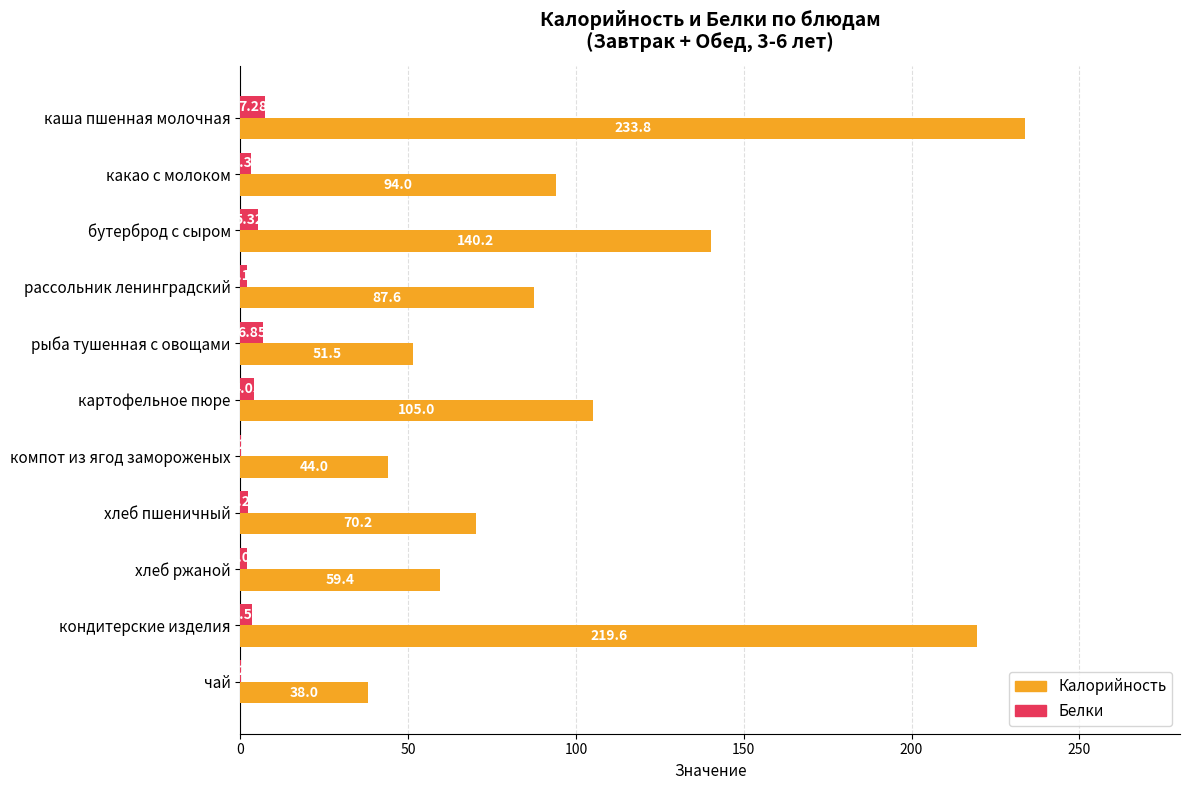

Which series changed the most between каша пшенная молочная and бутерброд с сыром?

Калорийность